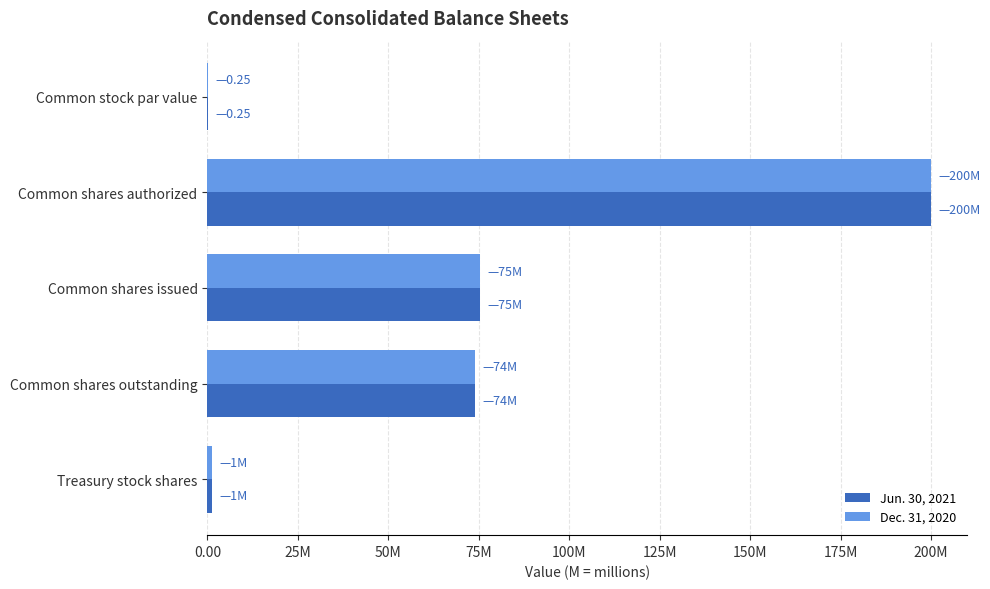

At which label does Dec. 31, 2020 reach its peak?

Common shares authorized